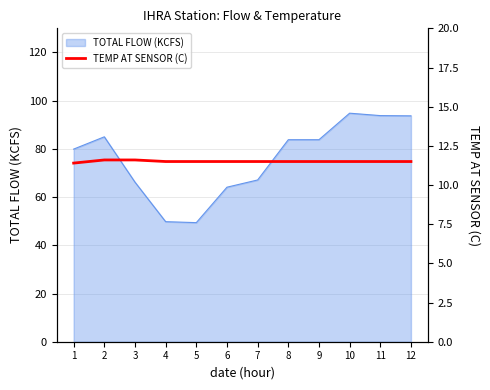

How many categories are shown in the chart?

12